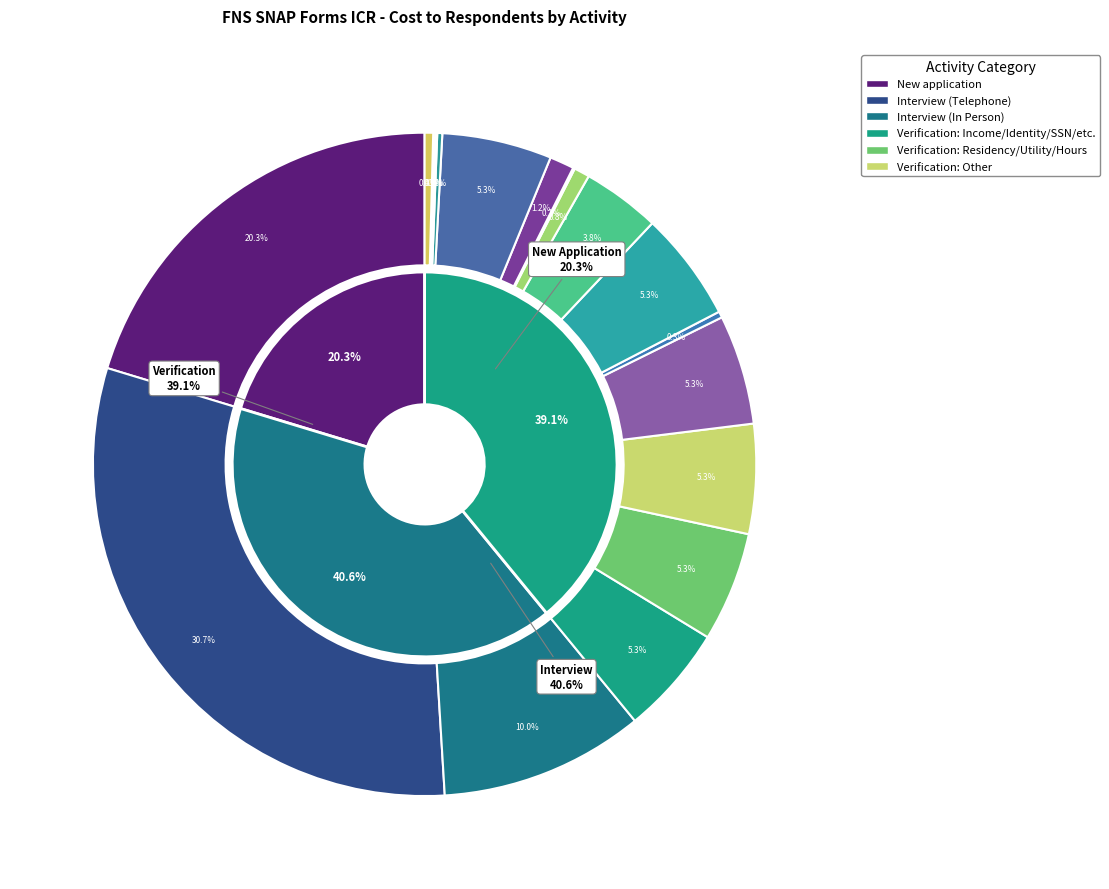

How many slices are in this pie chart?

18